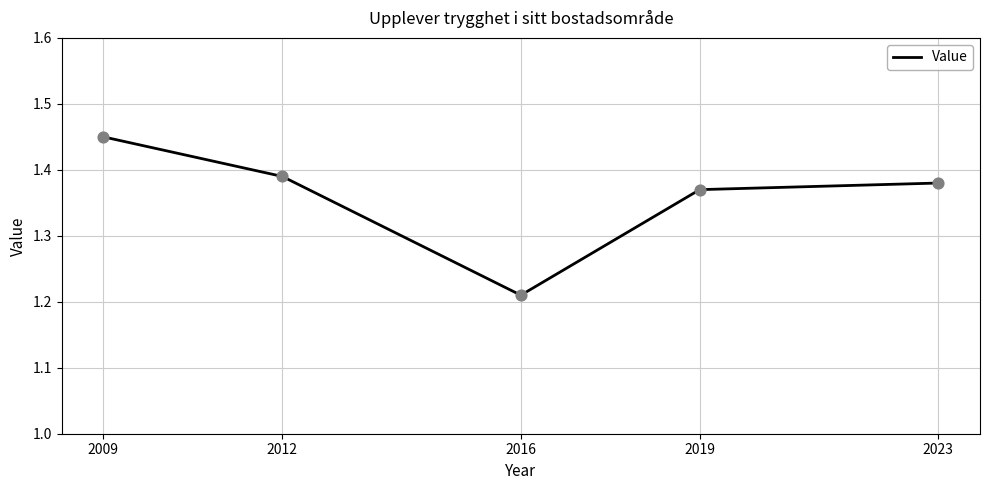

What is the change in value from 2009 to 2016?

-0.2